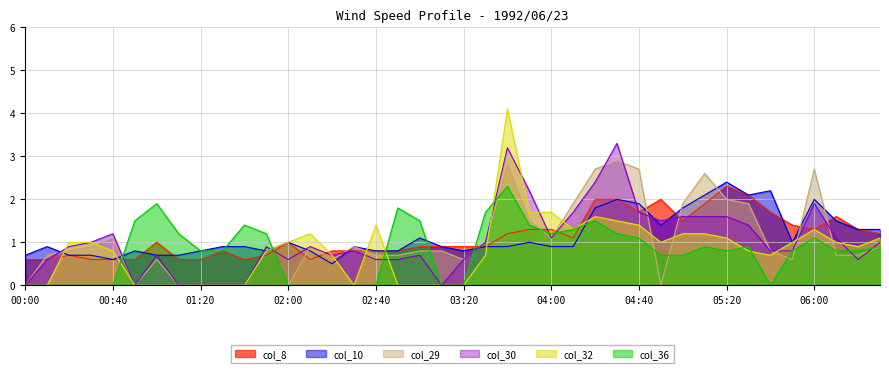

At which label is col_8 closest to 1?

01:00